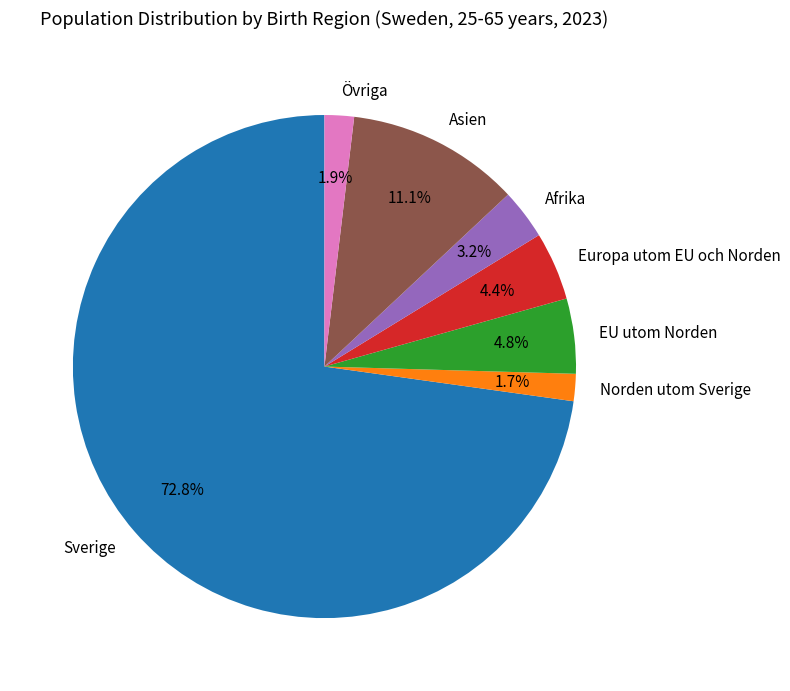

To the nearest percent, what portion does Övriga represent?

2%